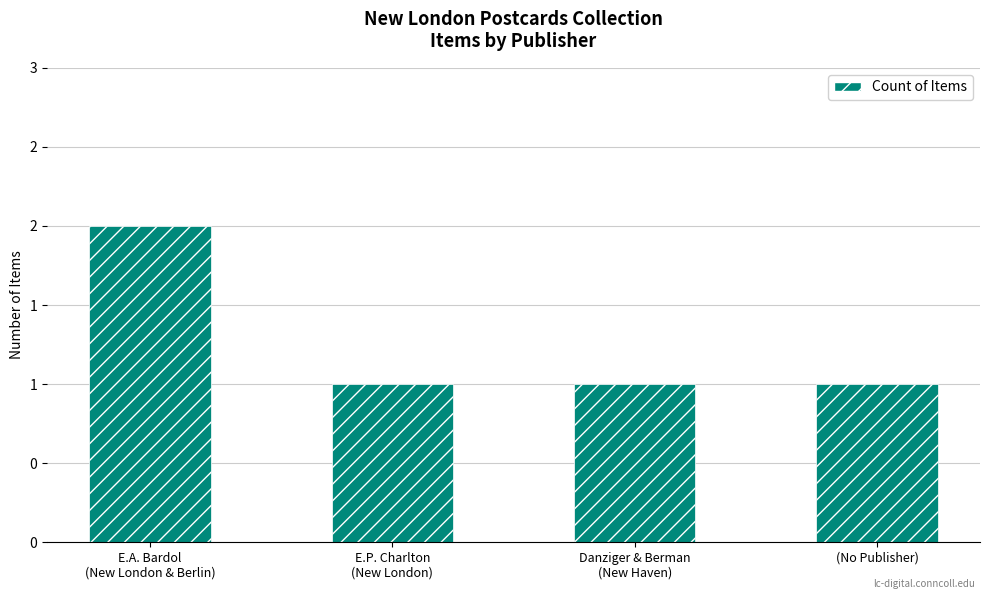

List the labels in order of value, smallest first.

E.P. Charlton
(New London), Danziger & Berman
(New Haven), (No Publisher), E.A. Bardol
(New London & Berlin)